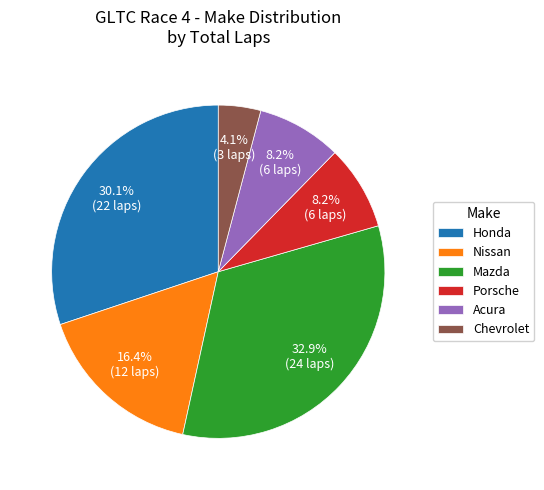

Which has a higher value, Mazda or Nissan?

Mazda